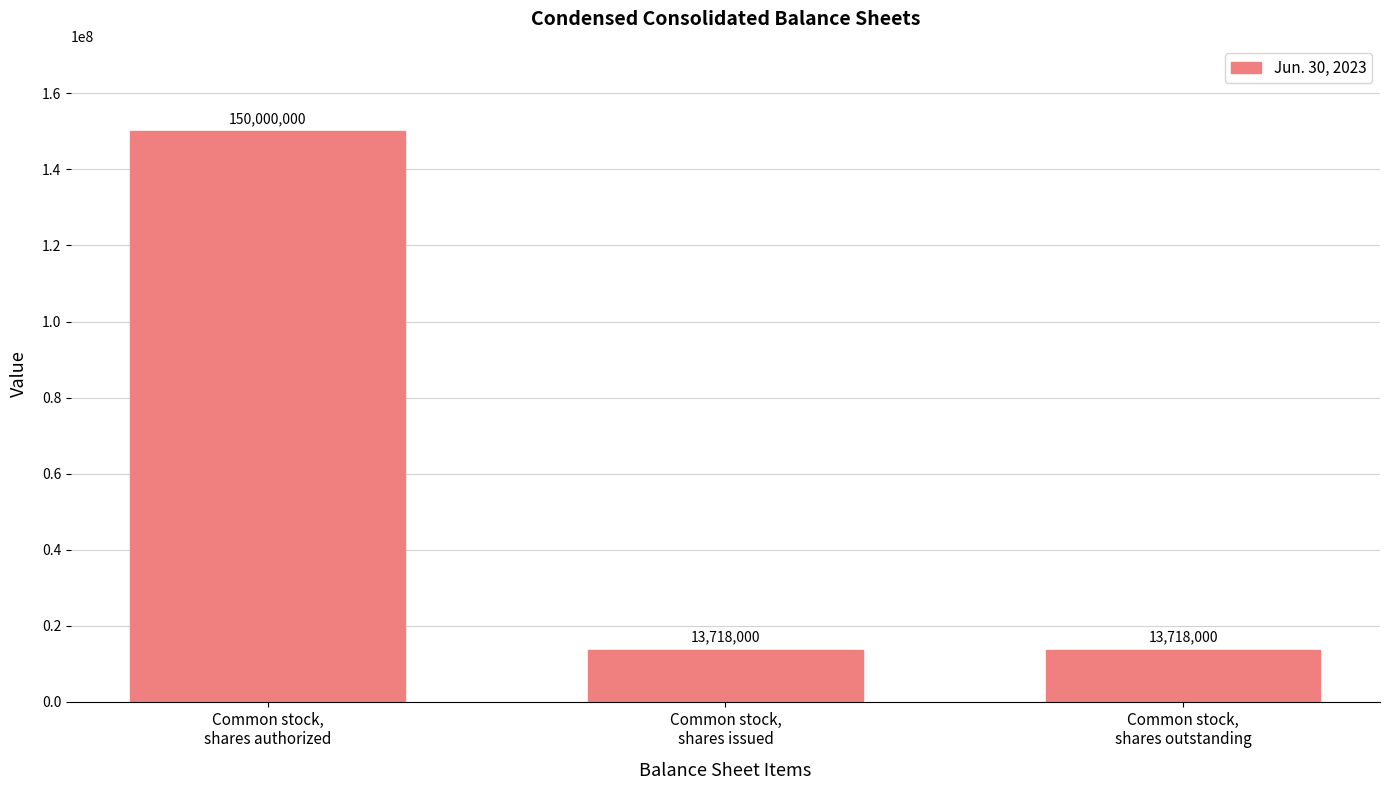

What value does the data have at Common stock,
shares issued, to the nearest 10?

13718000